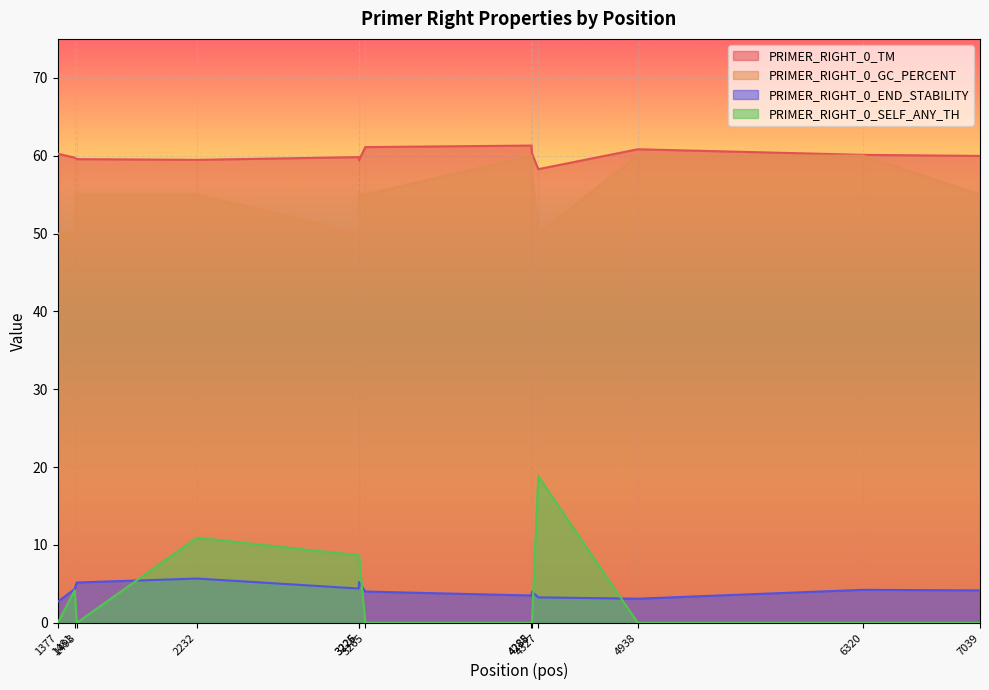

The PRIMER_RIGHT_0_GC_PERCENT series shows 95.6 at 3265. True or false?

False